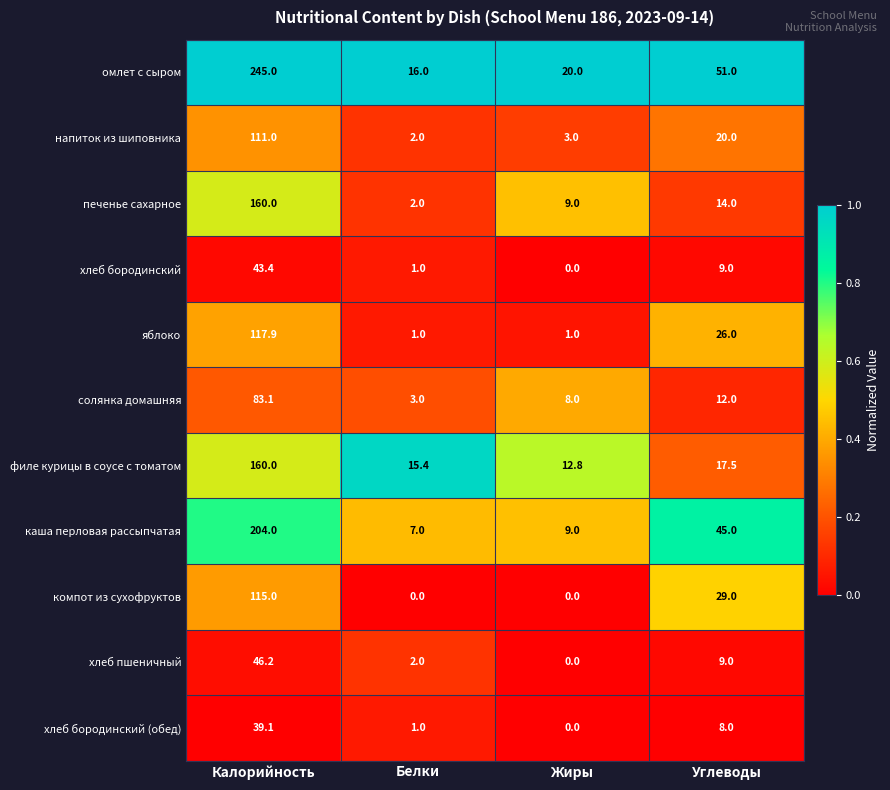

What is the greatest value displayed?

245.0